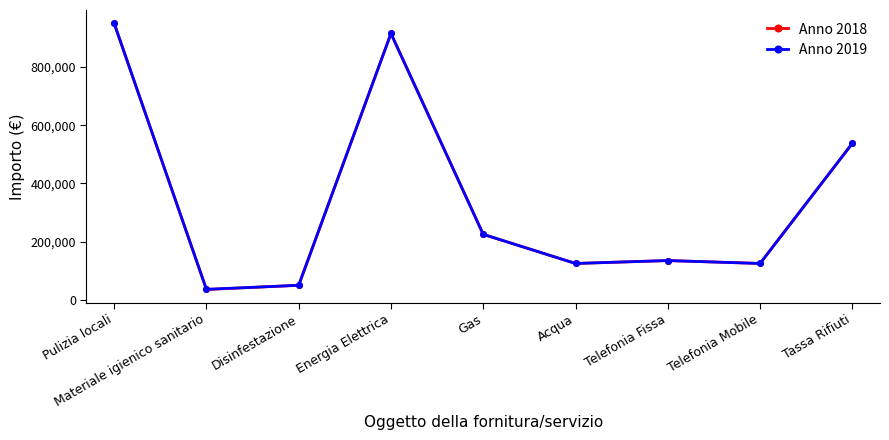

What is the sum of the Anno 2019 values at Gas and Acqua?

350000